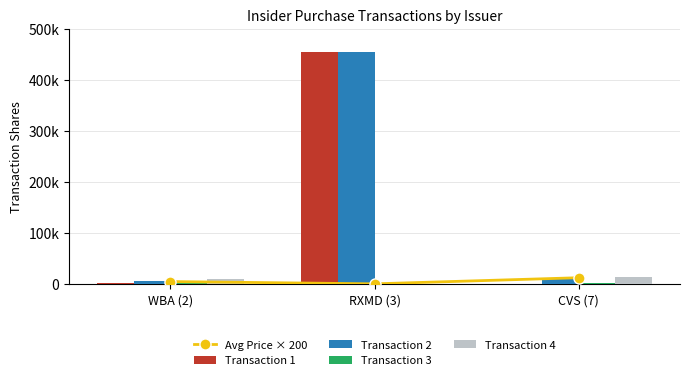

At which label does Transaction 2 reach its minimum?

WBA (2)